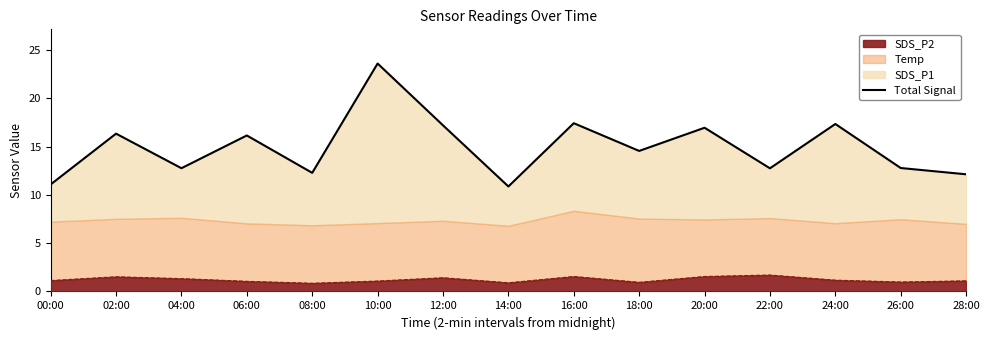

What is the difference between the maximum and second lowest values?

12.5